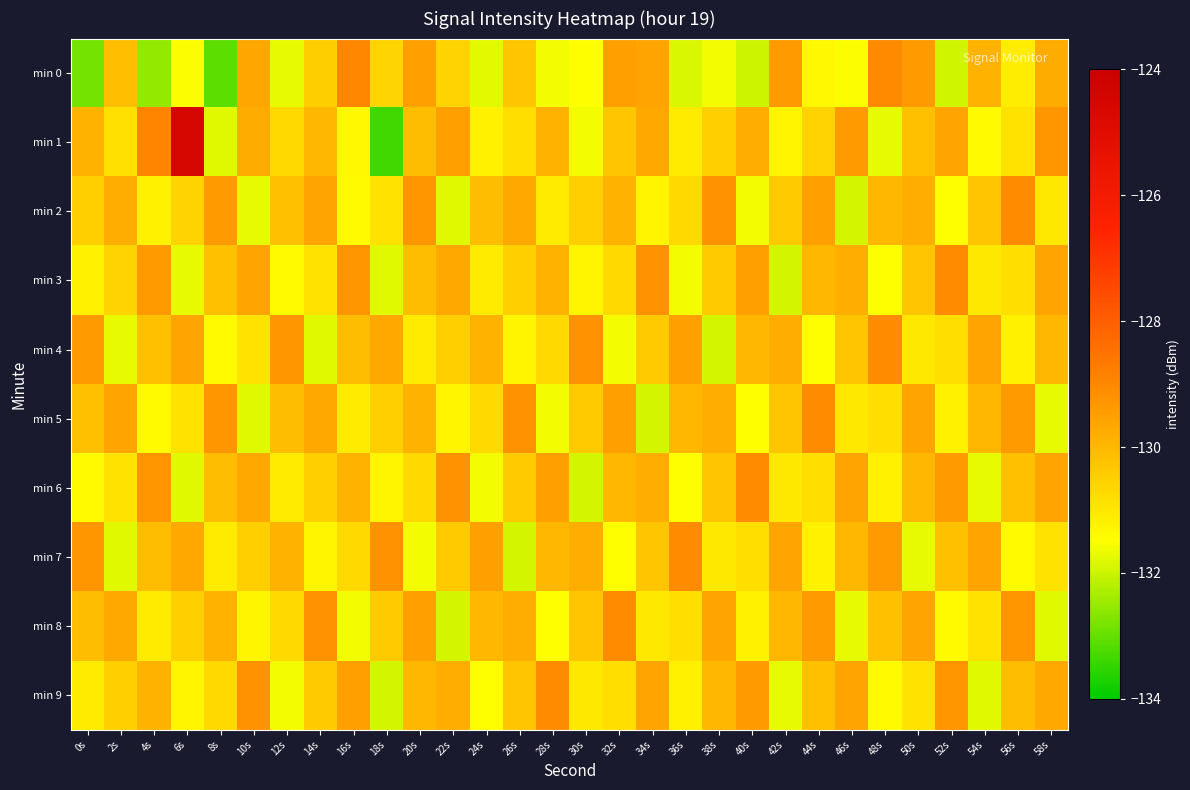

Which has a higher value, 28s or 24s?

28s